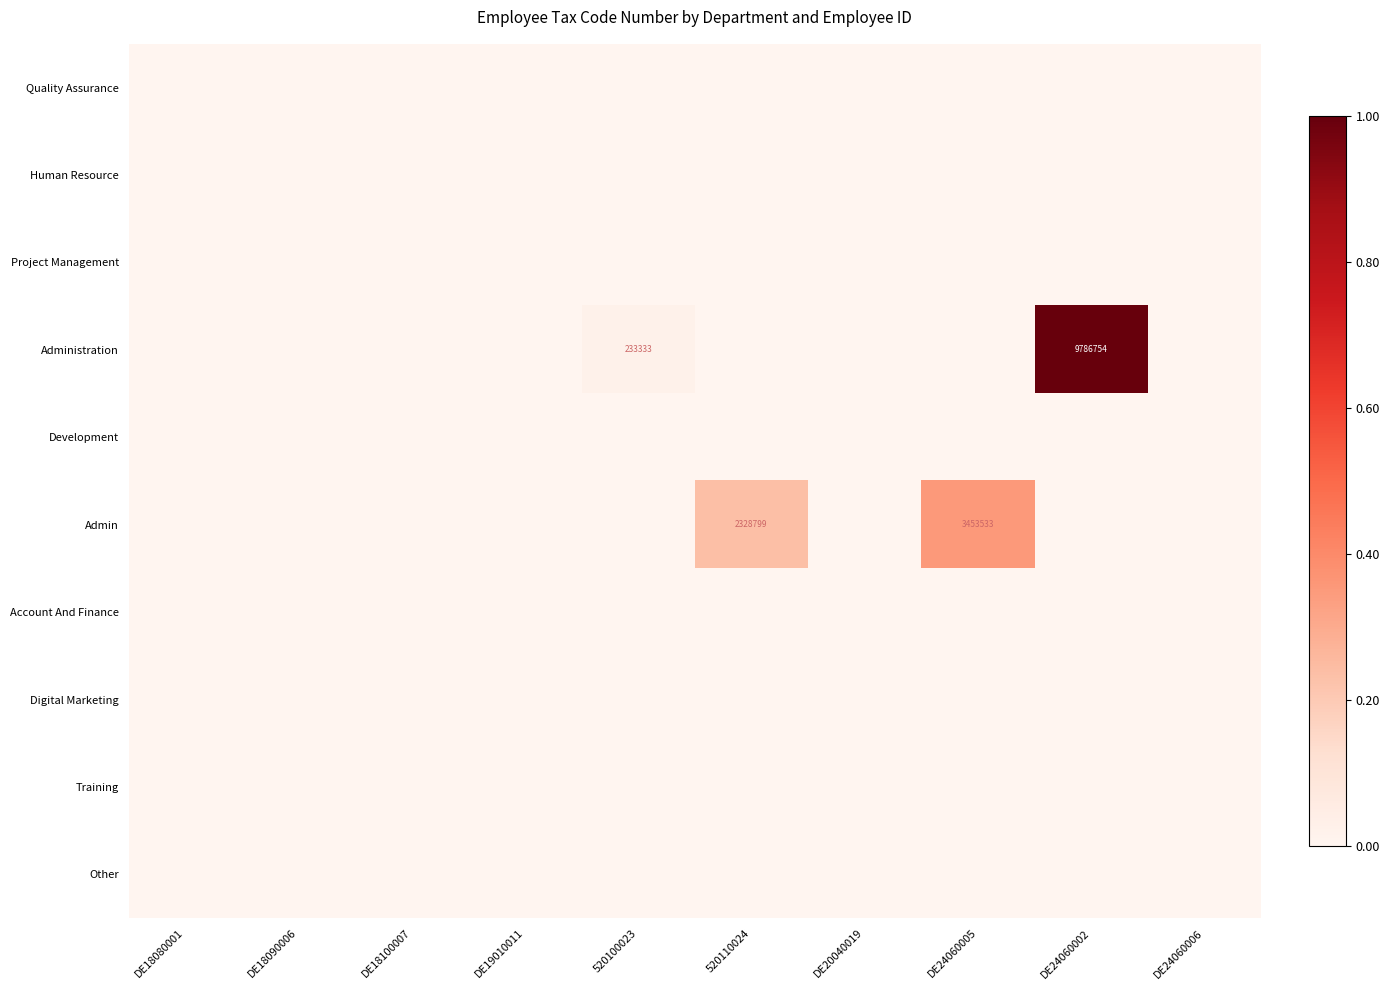

List the series in order of their peak value, lowest first.

Quality Assurance, Human Resource, Project Management, Development, Account And Finance, Digital Marketing, Training, Other, Admin, Administration